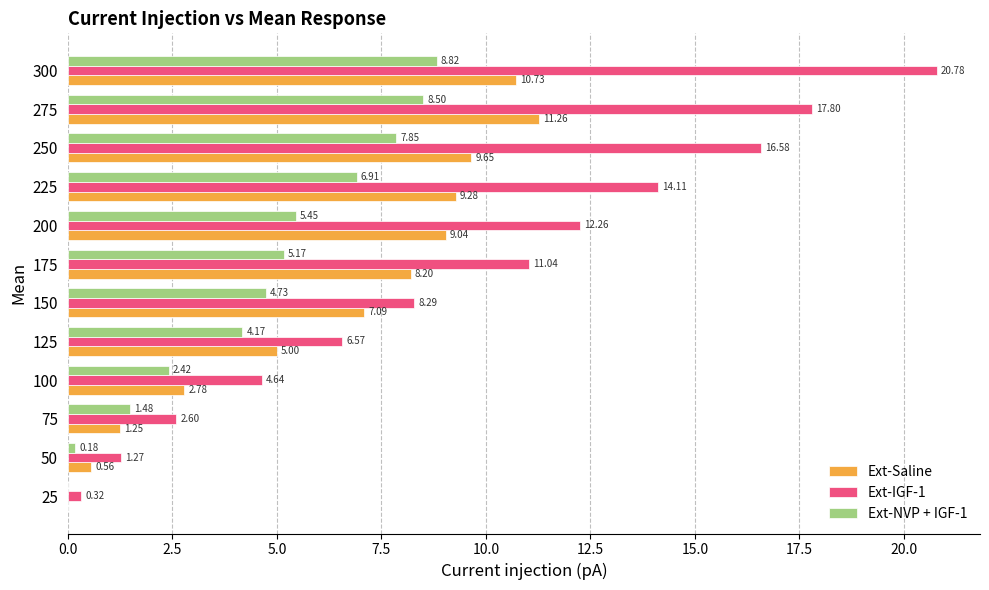

Which series changed the most between 200 and 275?

Ext-IGF-1